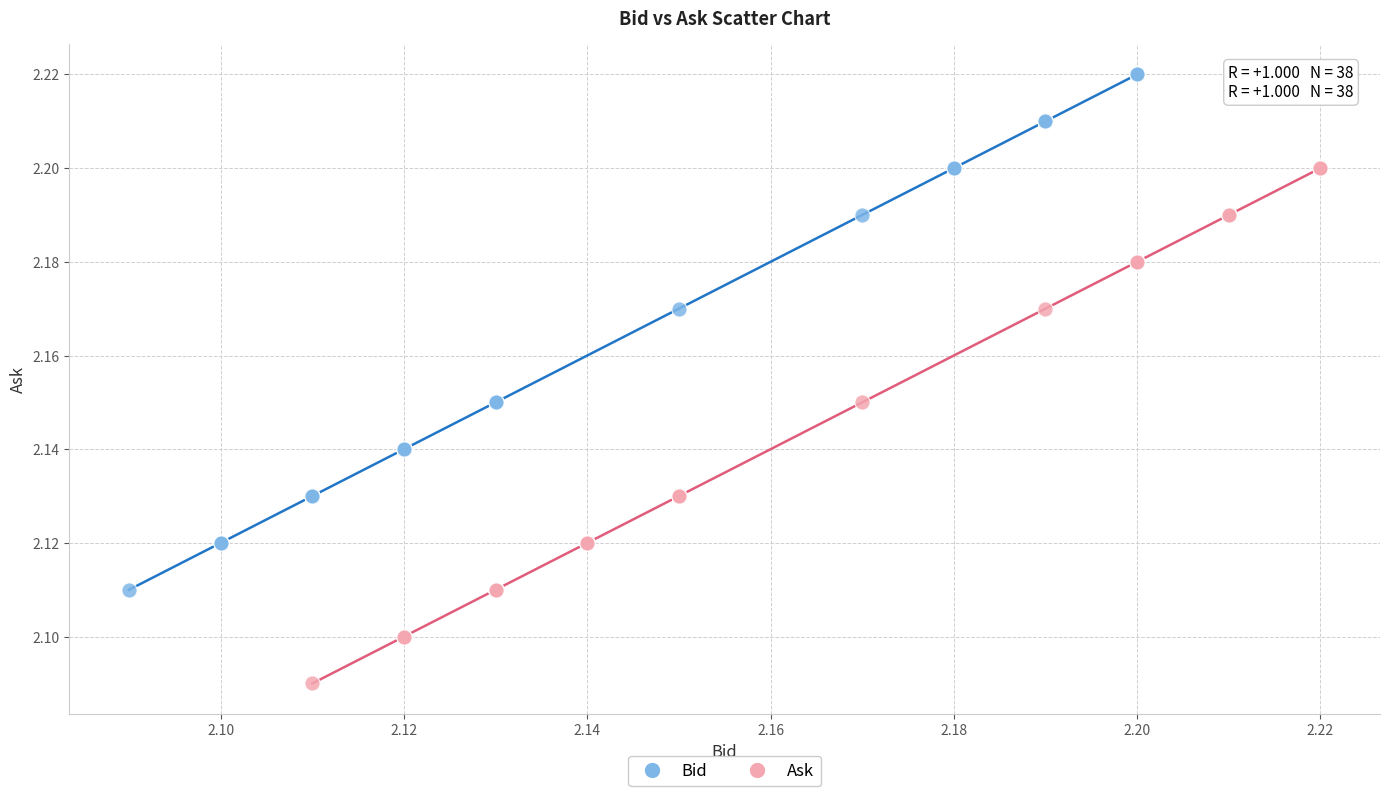

Which series reaches the minimum Y coordinate?

Ask